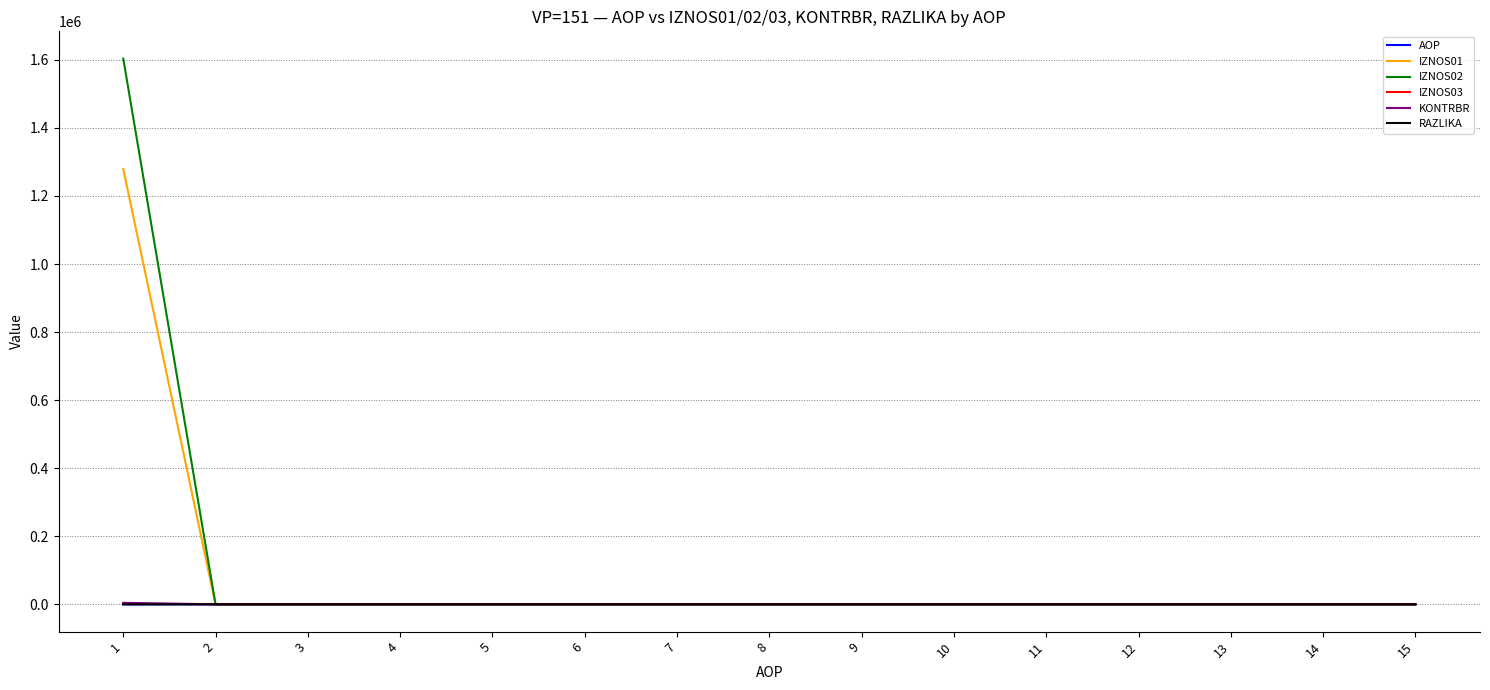

Which series has the widest spread of values?

IZNOS02